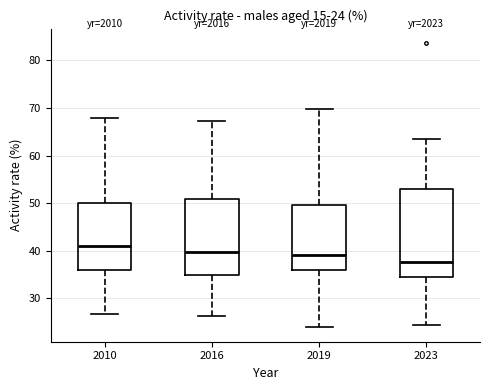

Which box's median line is the highest?

2010